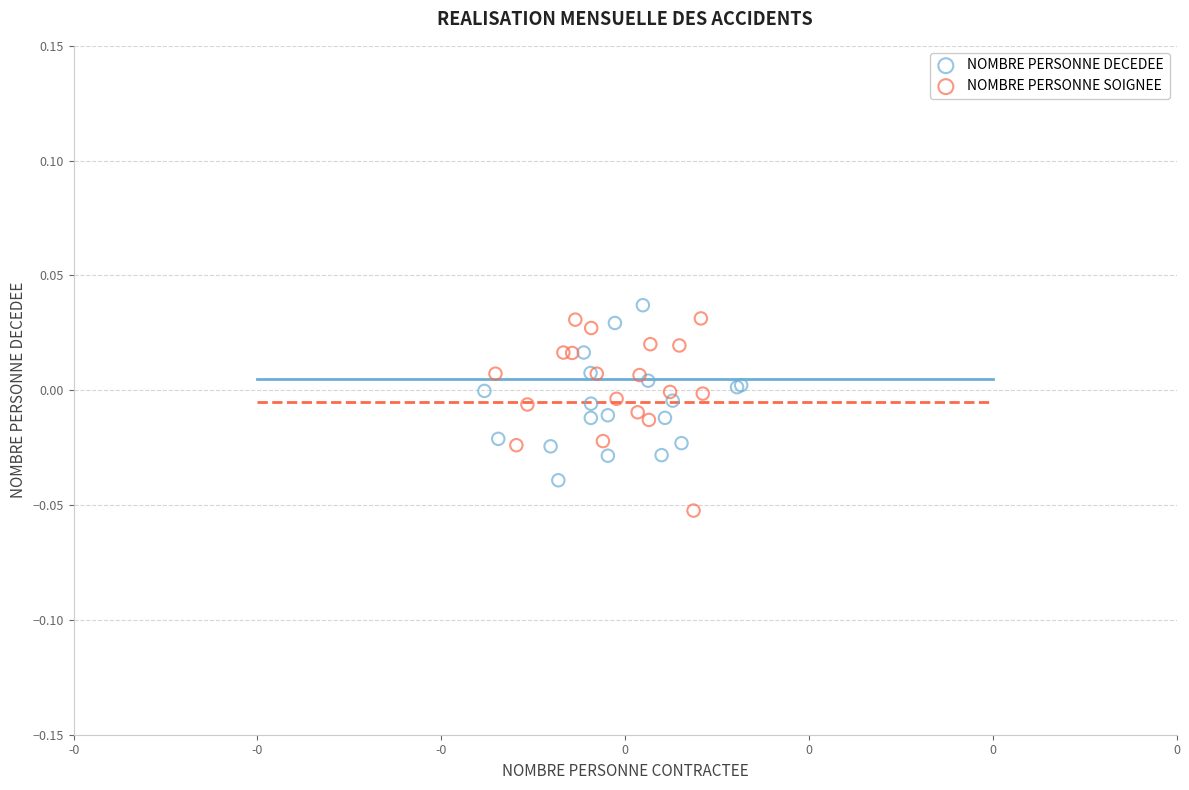

Which series contains the lowest Y value?

NOMBRE PERSONNE SOIGNEE